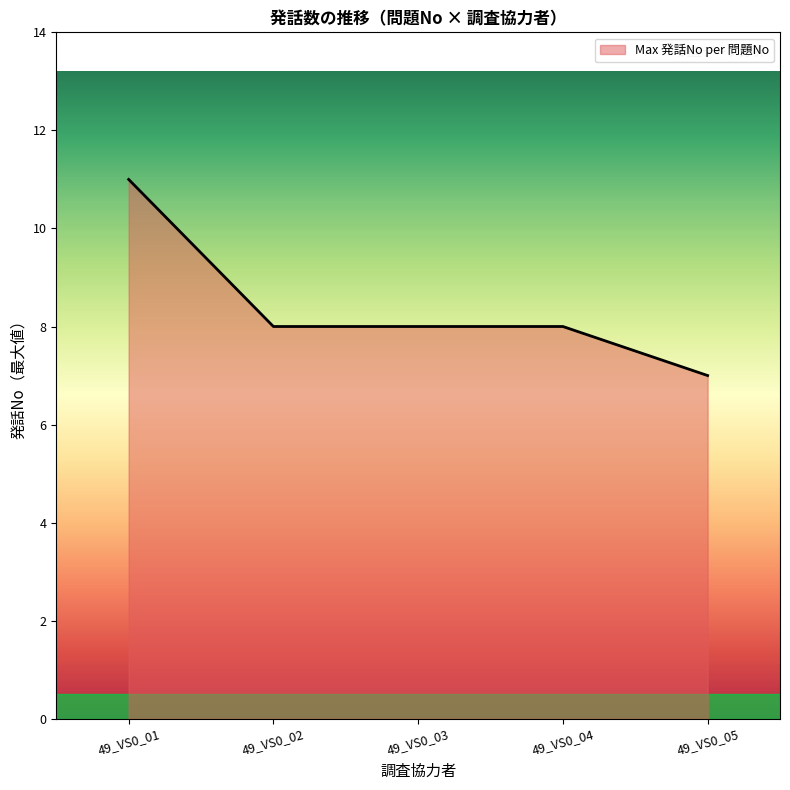

Reading left to right, extract all data points from this chart.

49_VS0_01=11	49_VS0_02=8	49_VS0_03=8	49_VS0_04=8	49_VS0_05=7